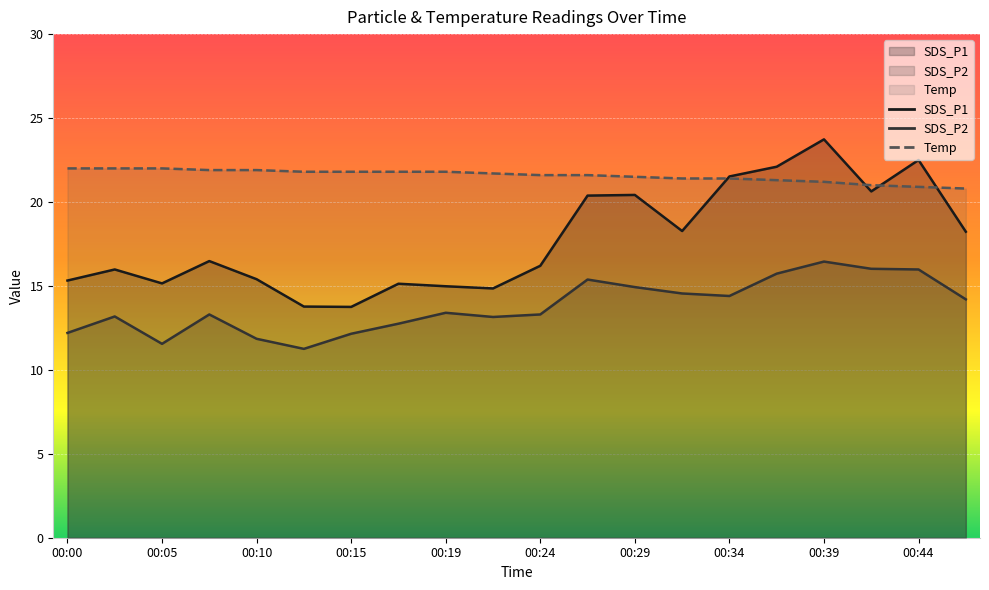

What is the value of the SDS_P1 point at the 1st from the left?

15.3